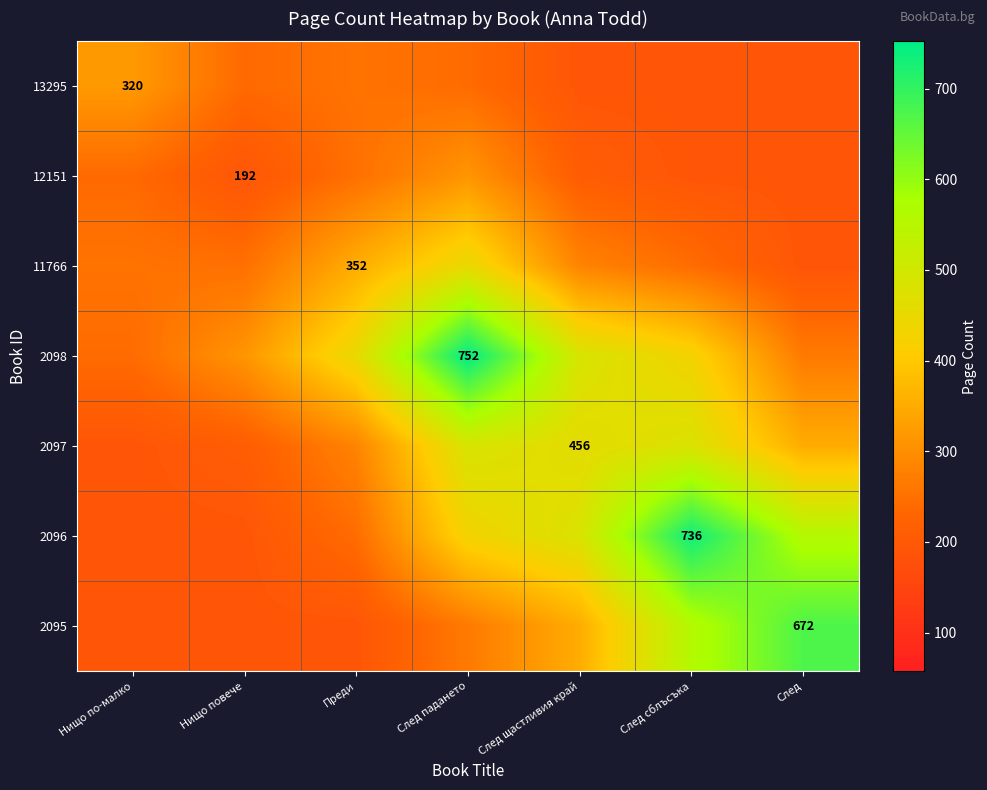

What is the total value across all series at Нищо повече?

1585.7